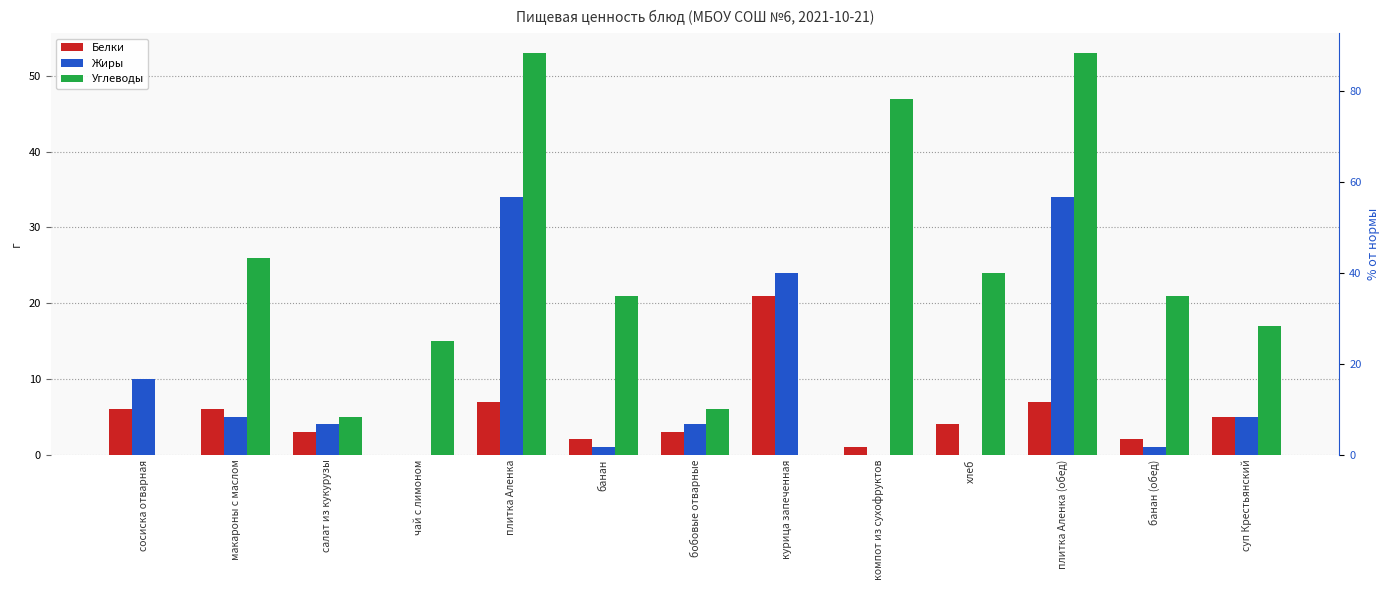

What is the average value of the Белки series?

5